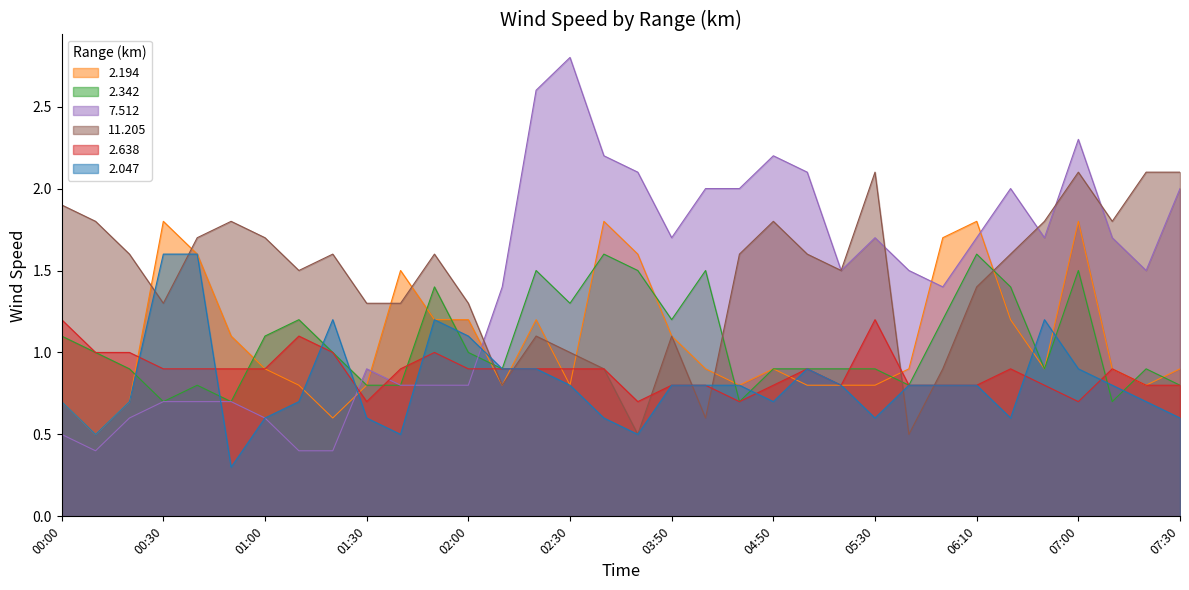

Does the chart display data point markers on the line(s)?

No